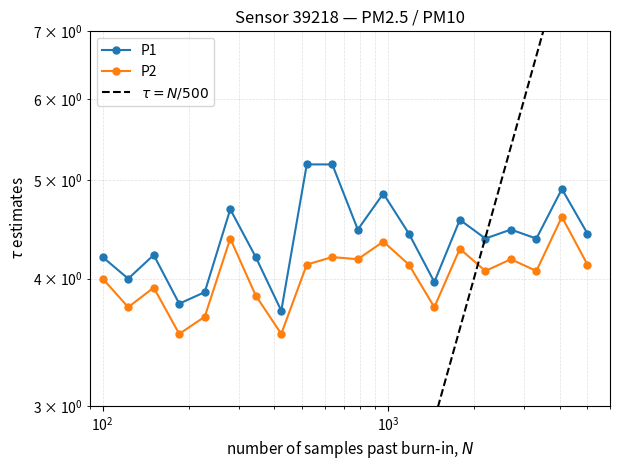

Does the chart have visible grid lines?

Yes